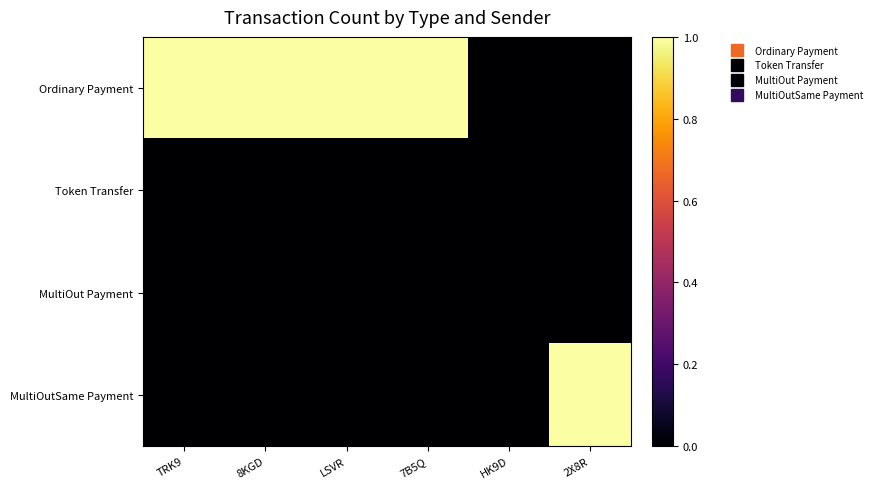

At how many categories does at least one series exceed 0?

5